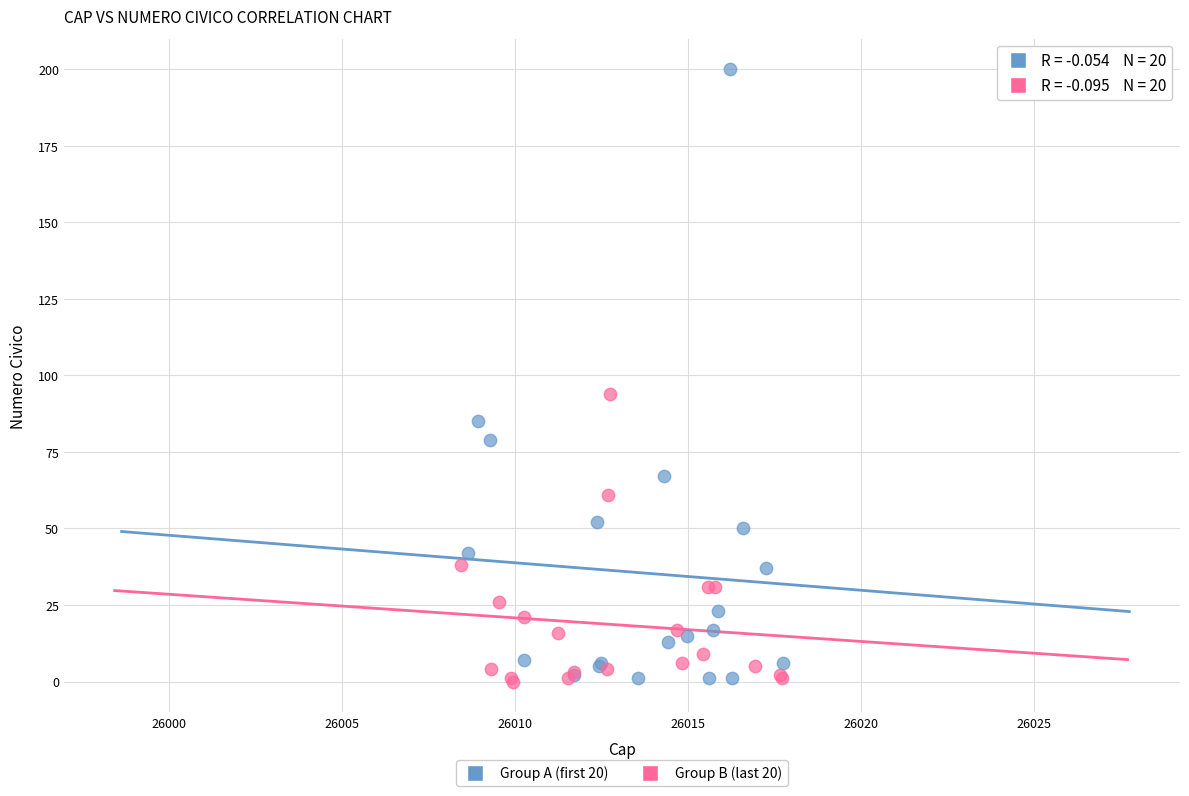

Which series has the widest spread of Y values?

Group A (first 20)